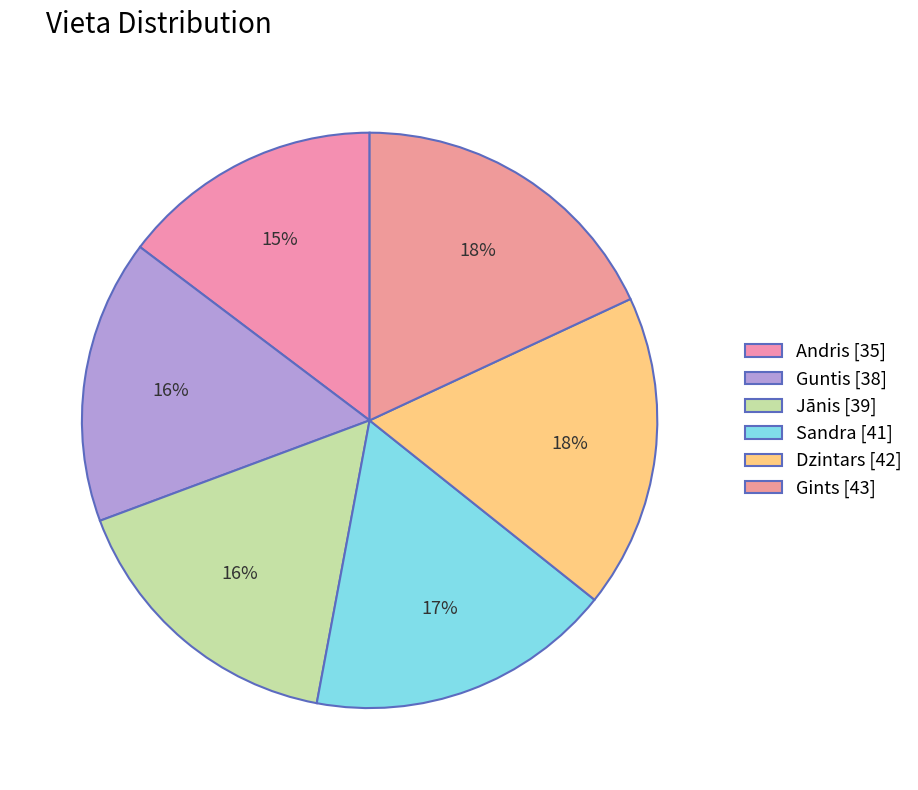

Which has a higher value, Sandra or Dzintars?

Dzintars